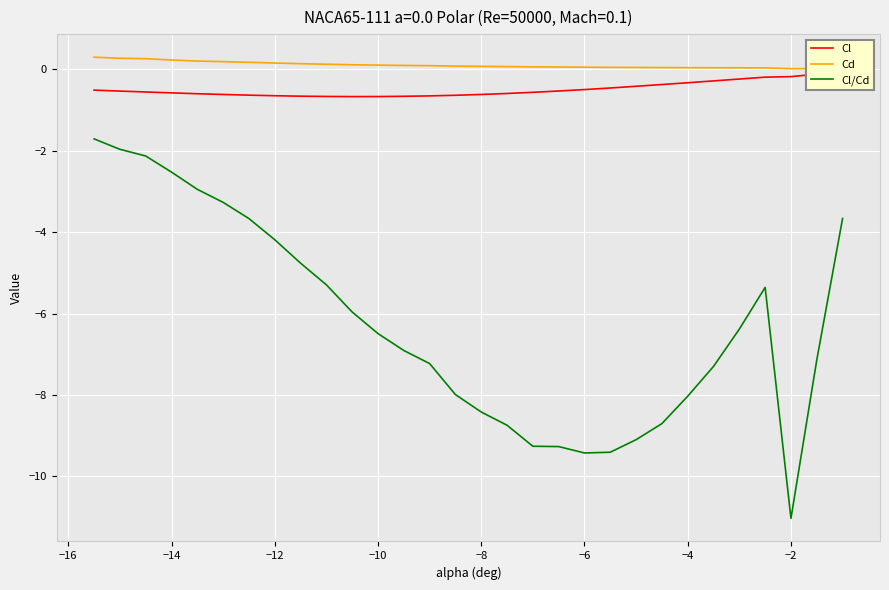

What is the highest value of the Cd series?

0.3